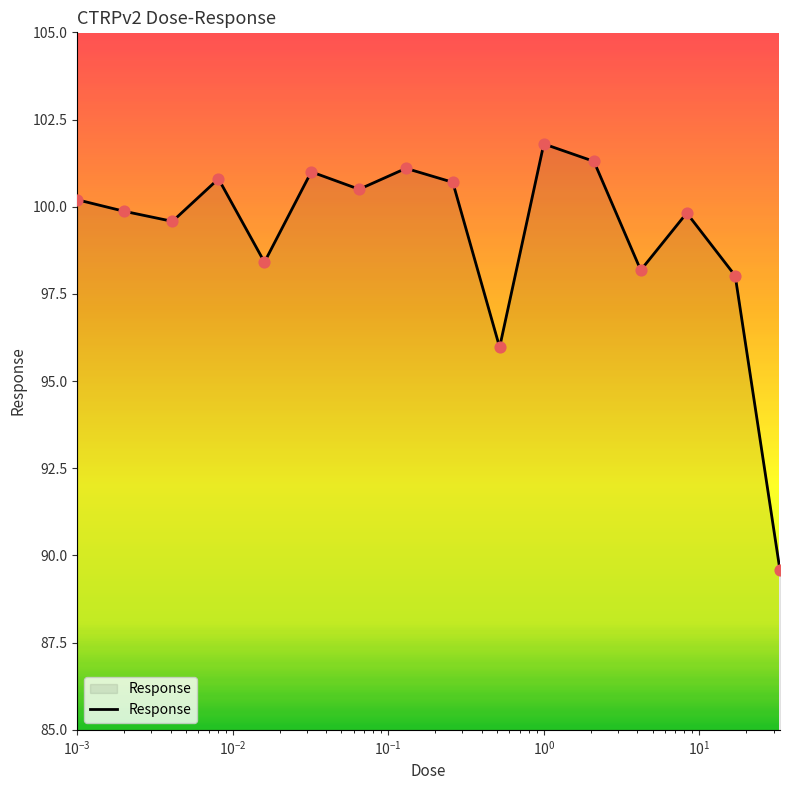

What is the greatest value displayed?

101.8